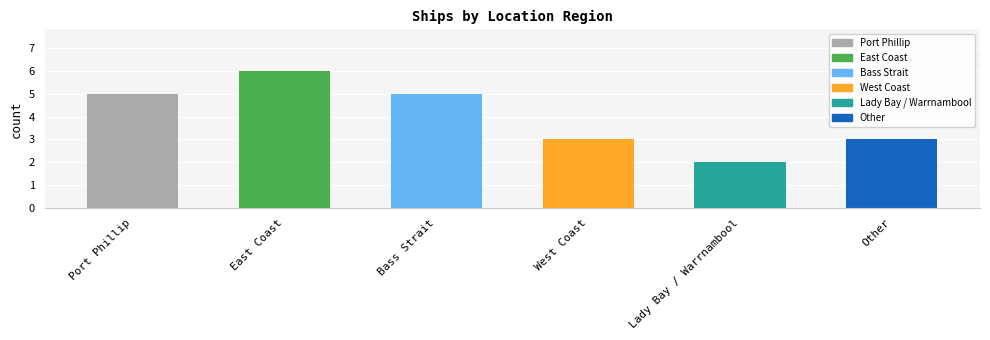

What is the sum of all values?

24